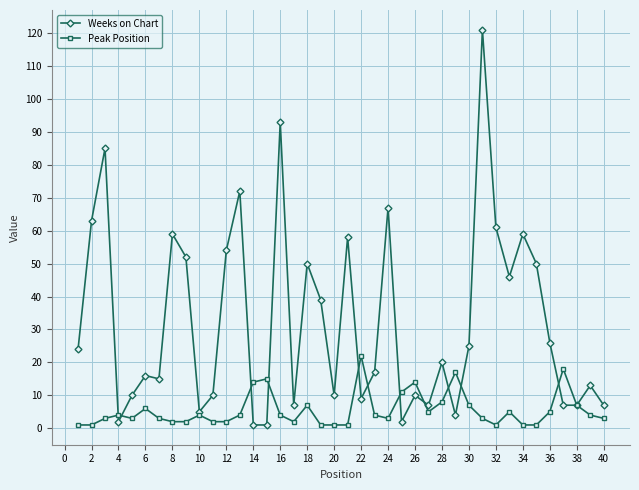

List the series in order of their overall mean, lowest first.

Peak Position, Weeks on Chart